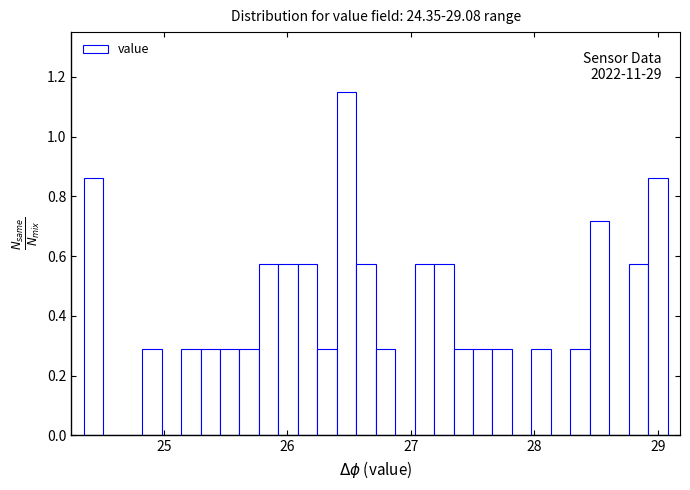

Around what value on the x-axis is the tallest bar? Give the approximate position of its centre, as read against the axis.

26.5